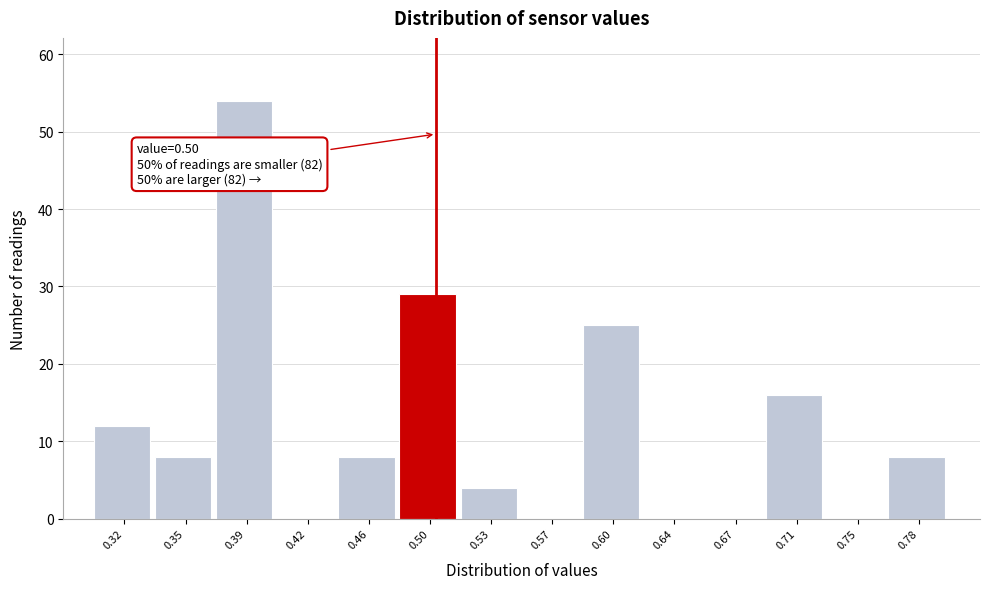

Which range on the x-axis has the tallest bar?

0.370 to 0.405